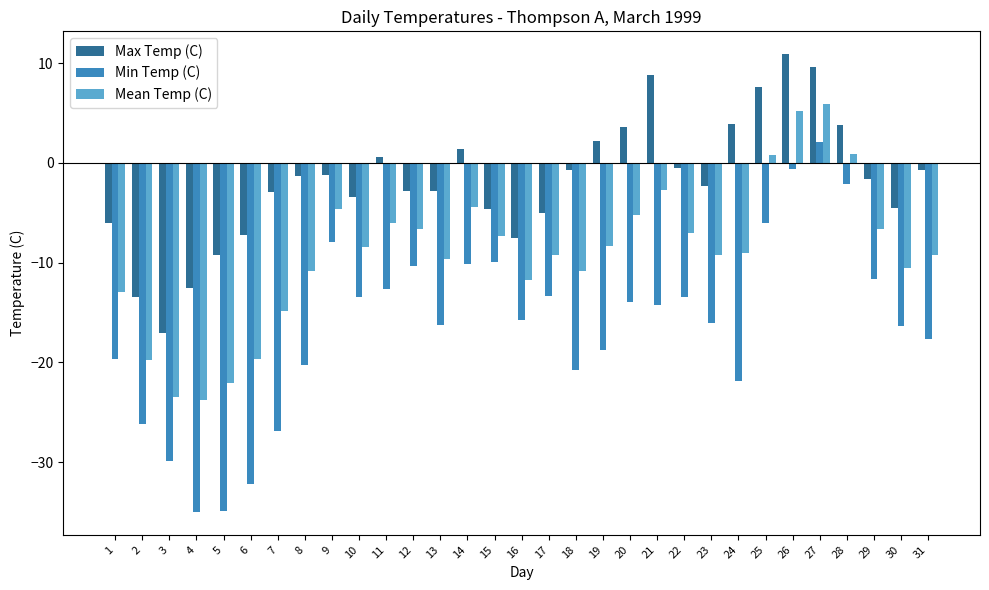

What is the smallest value displayed?

-35.0